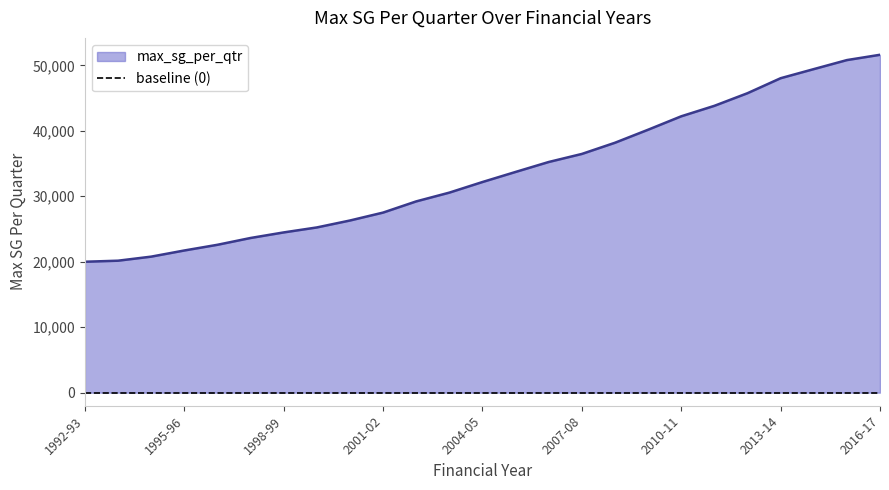

Rank the categories by value from lowest to highest.

1992-93, 1993-94, 1994-95, 1995-96, 1996-97, 1997-98, 1998-99, 1999-00, 2000-01, 2001-02, 2002-03, 2003-04, 2004-05, 2005-06, 2006-07, 2007-08, 2008-09, 2009-10, 2010-11, 2011-12, 2012-13, 2013-14, 2014-15, 2015-16, 2016-17